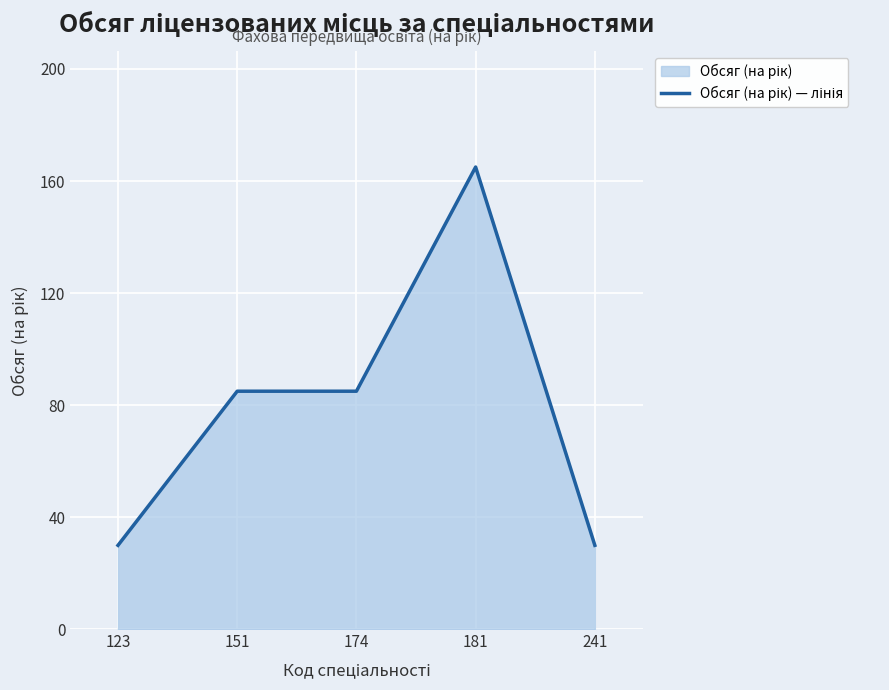

What is the sum of the values at 241 and 123?

60